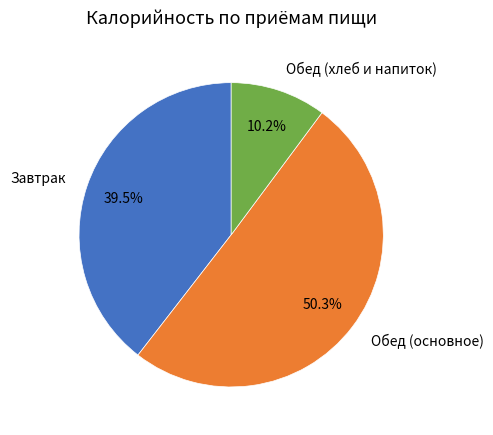

To the nearest percent, what is the difference between the largest and smallest slice percentages?

40%